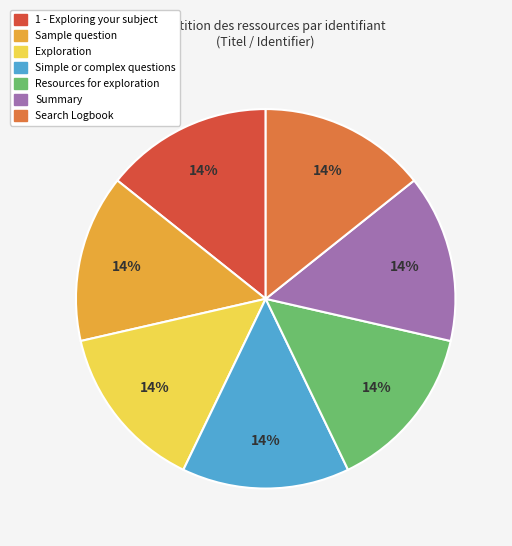

Is the sum of Search Logbook and Resources for exploration greater than half?

No